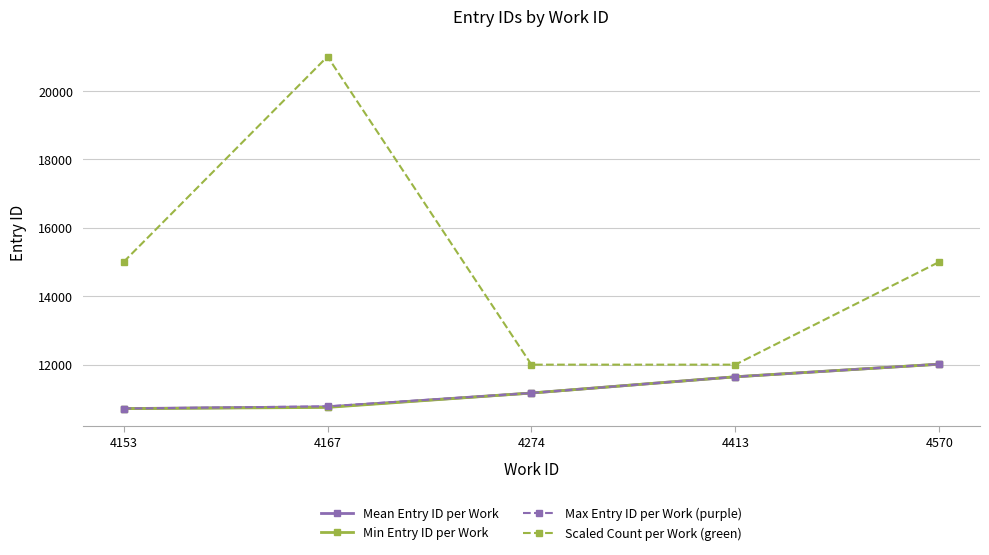

Count the number of categories in the chart.

5